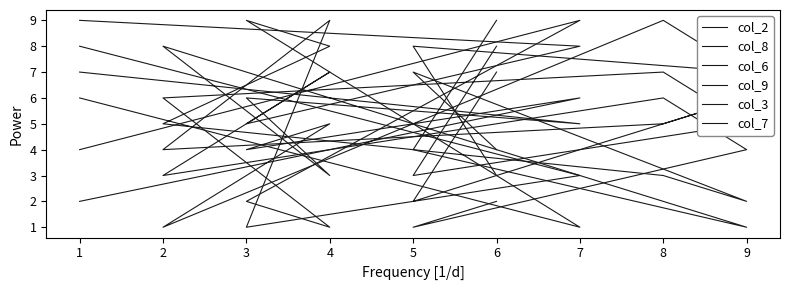

At which label does col_2 reach its minimum?

2